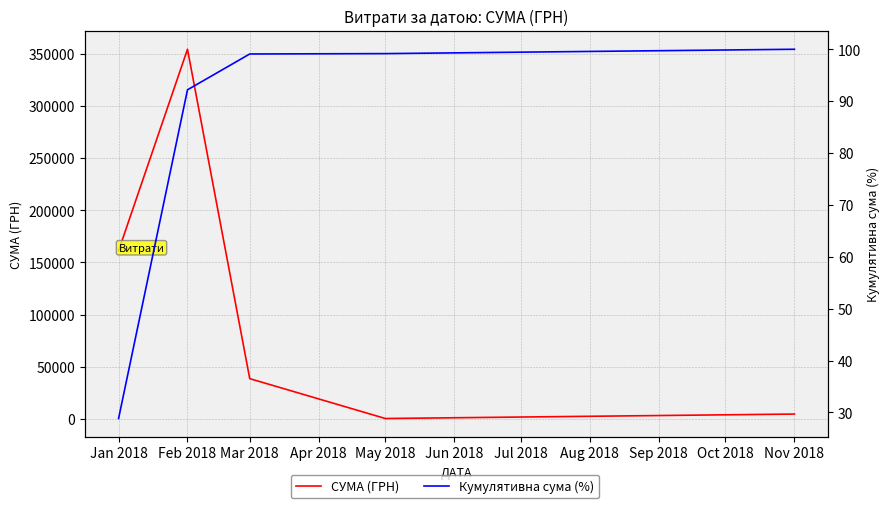

What is the sum of all Кумулятивна сума (%) values?

419.3